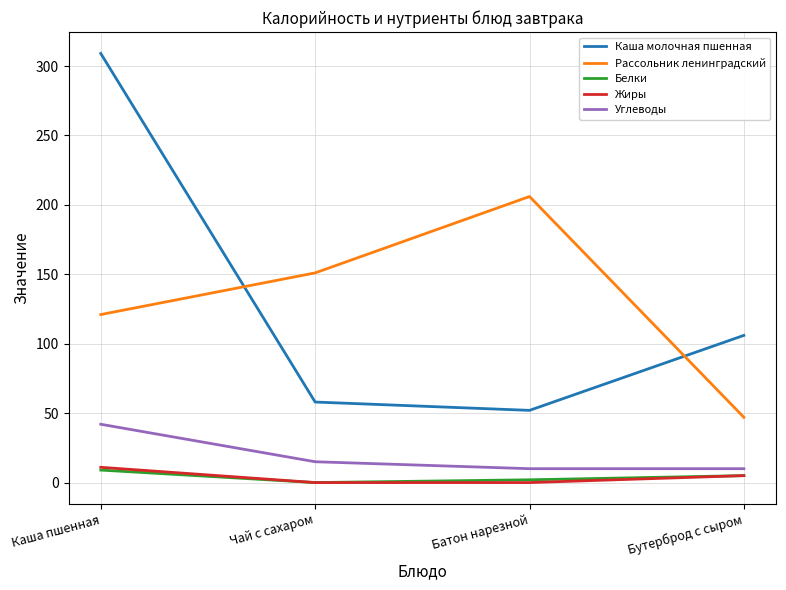

At which label is Белки closest to 4?

Бутерброд с сыром